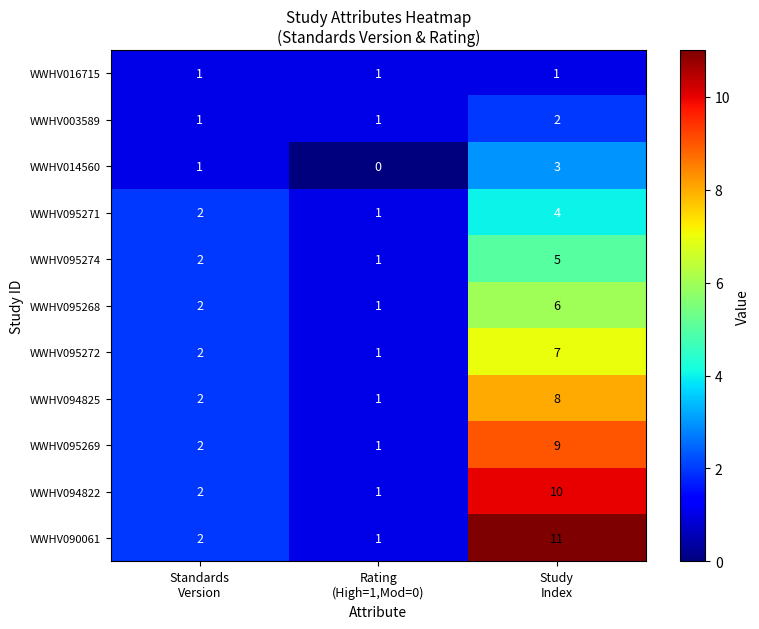

What is the maximum value shown in the chart?

11